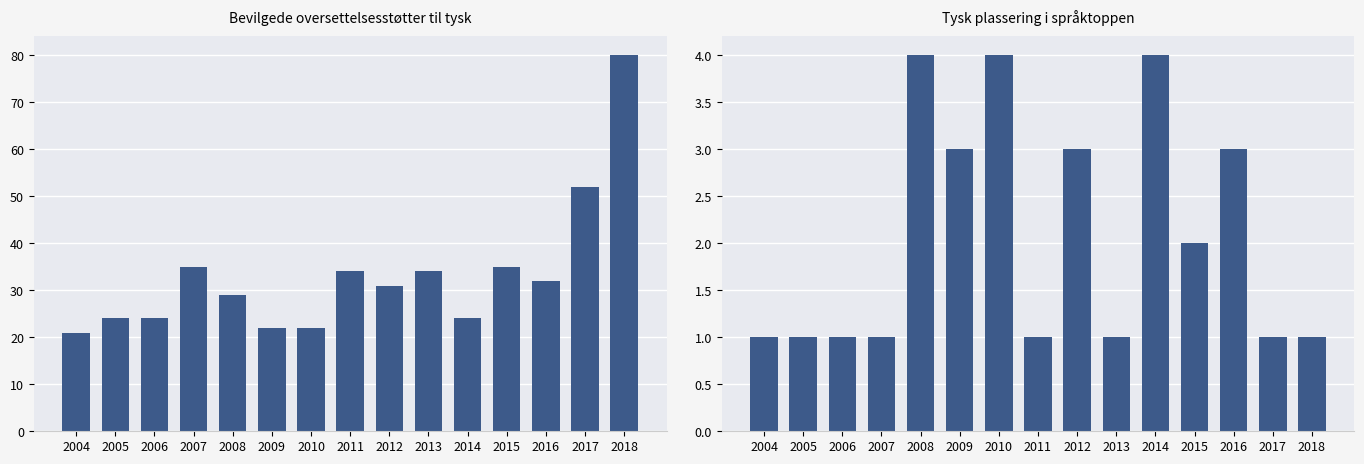

What is the value of the Bevilgede oversettelsesstøtter til tysk bar at the 5th from the left?

29